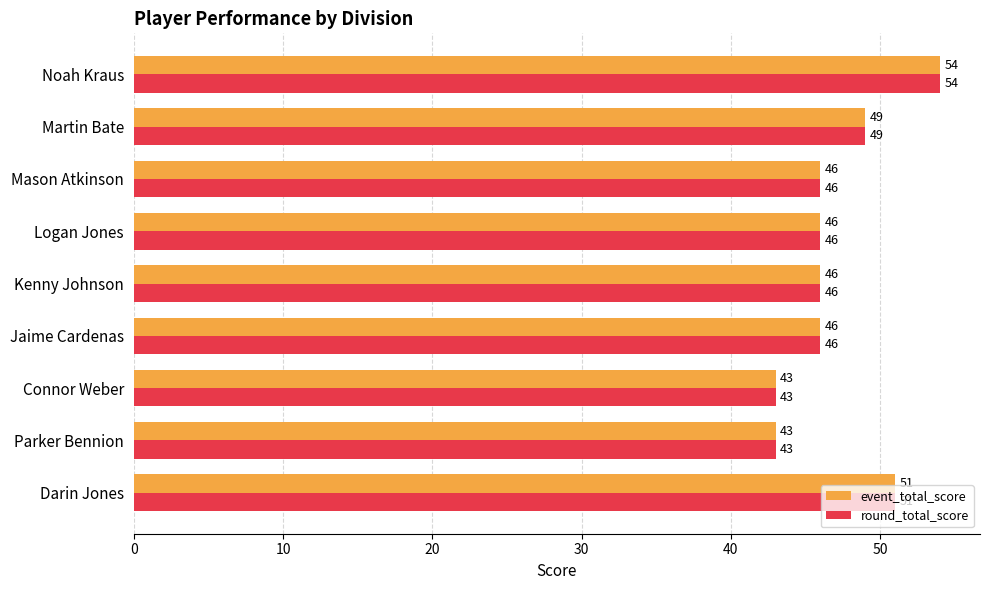

The event_total_score series shows 46 at Mason Atkinson. True or false?

True